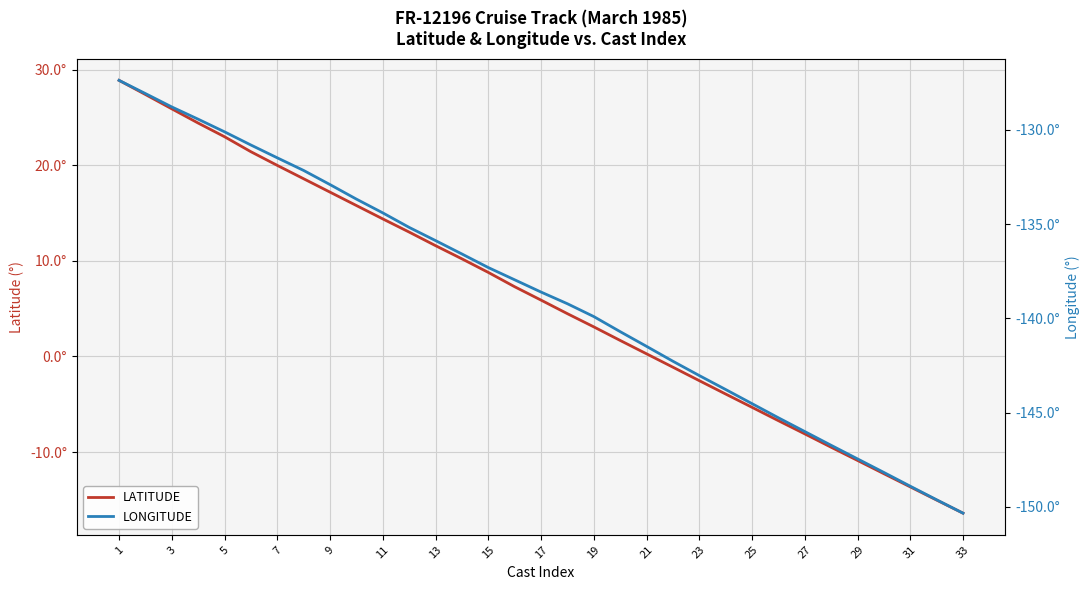

List the series in order of their overall mean, lowest first.

LONGITUDE, LATITUDE